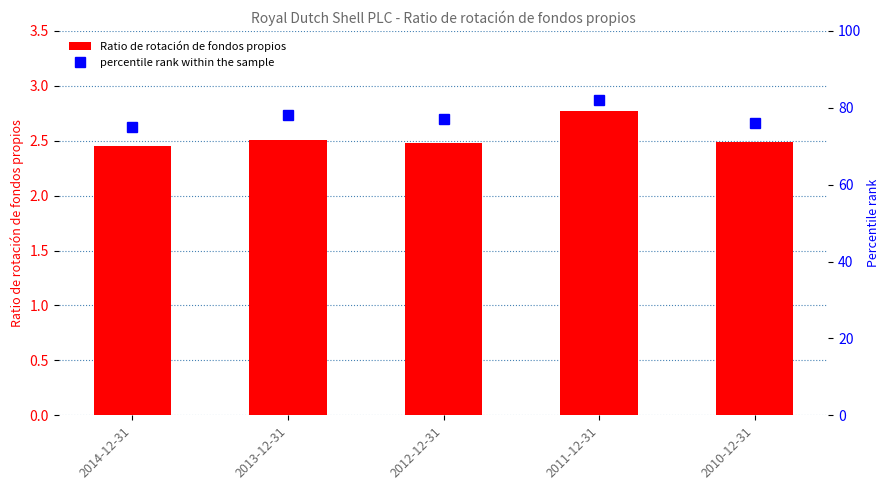

What is the minimum value for percentile rank within the sample?

75.0